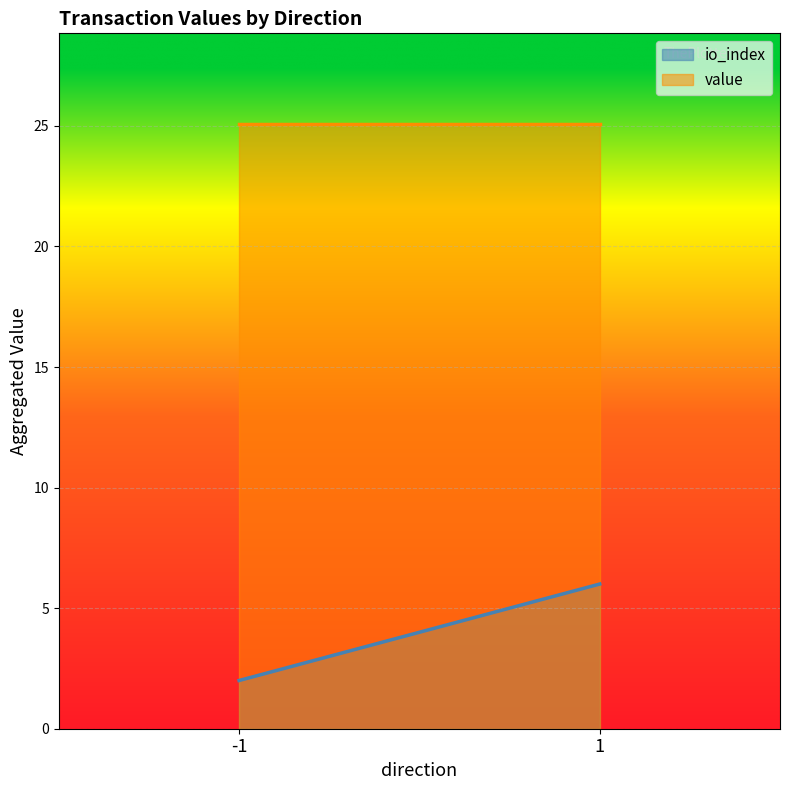

What is the sum of all value values?

5015.4